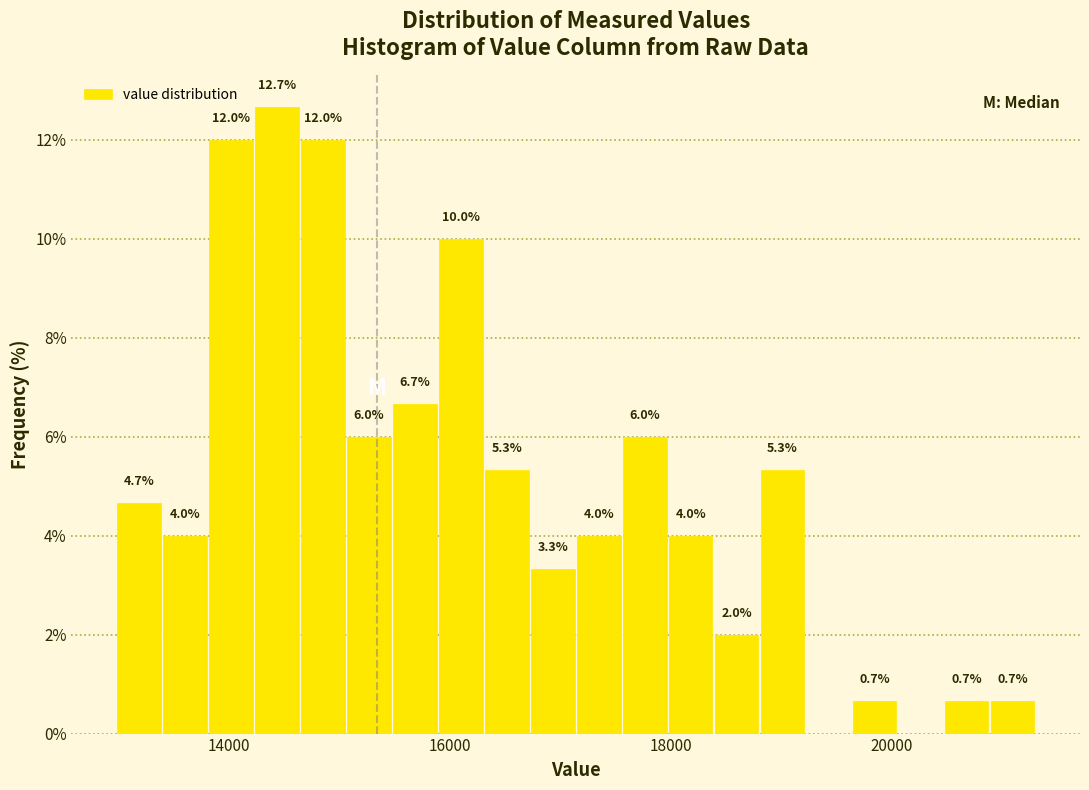

Read against the x-axis, roughly where is the centre of the tallest bar?

14400